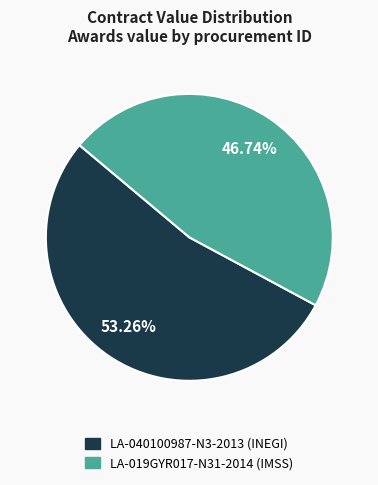

How many segments does this pie chart have?

2